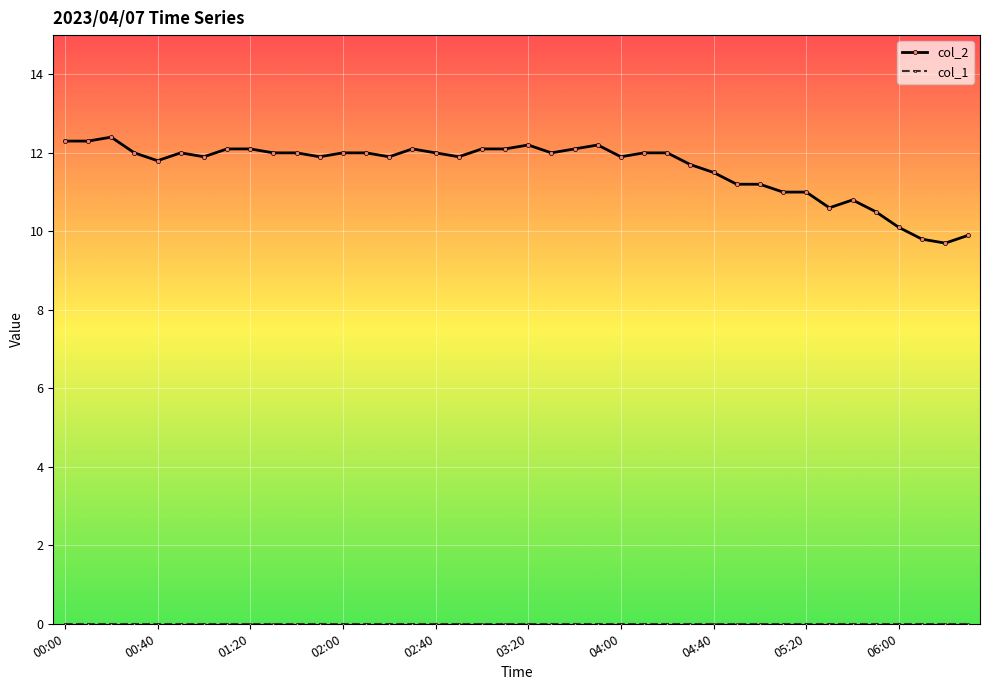

Which series has the largest range (max minus min)?

col_2